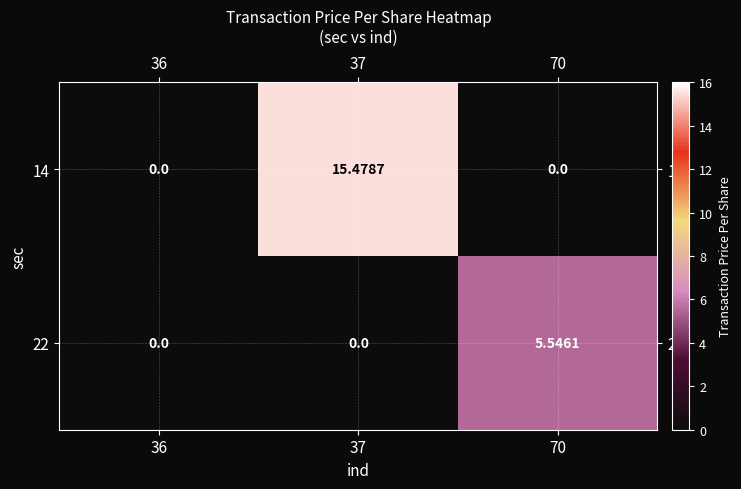

Is the value of 22 at 36 greater than the value of 14 at 37?

No